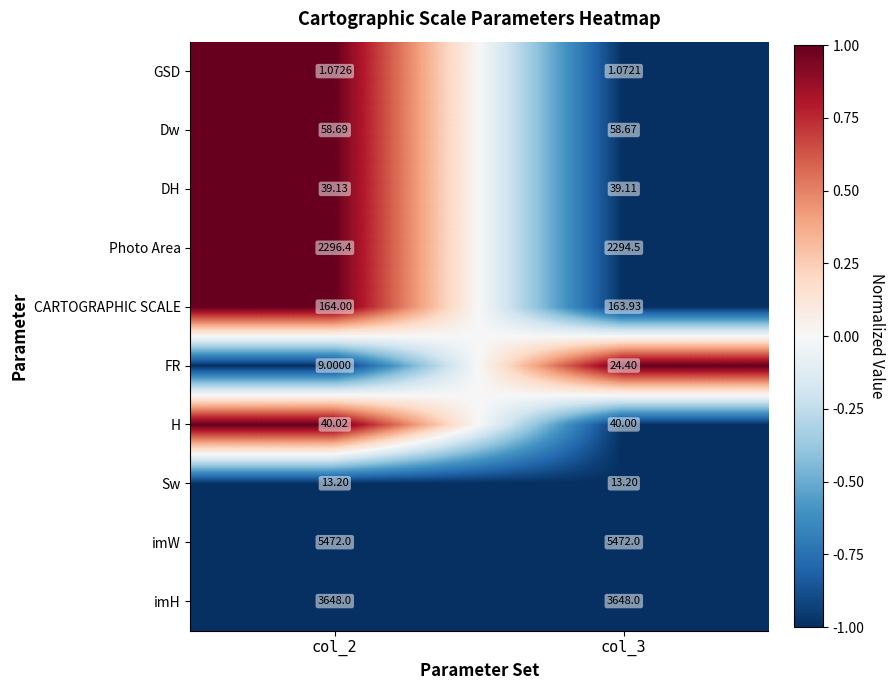

What is the maximum value shown in the chart?

5472.0